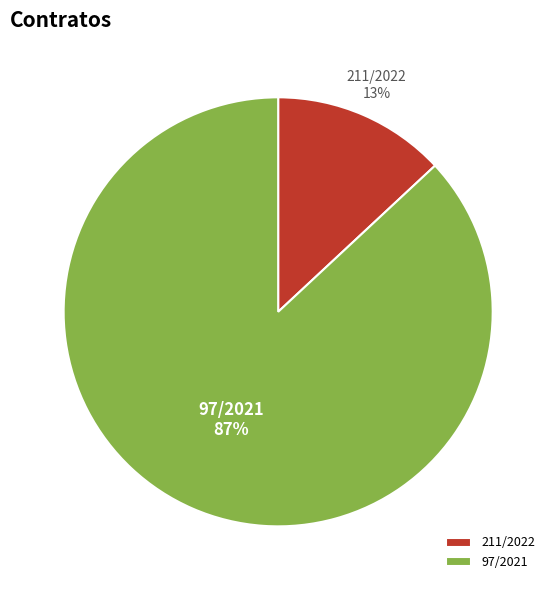

How many slices are in this pie chart?

2